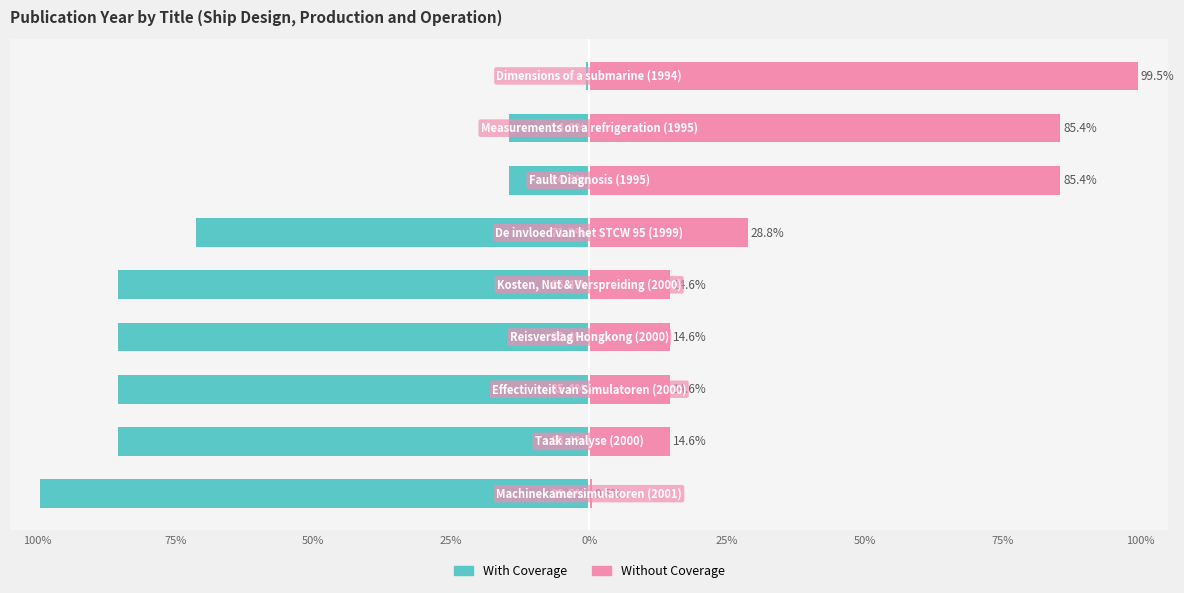

Which series has the largest range (max minus min)?

With Coverage